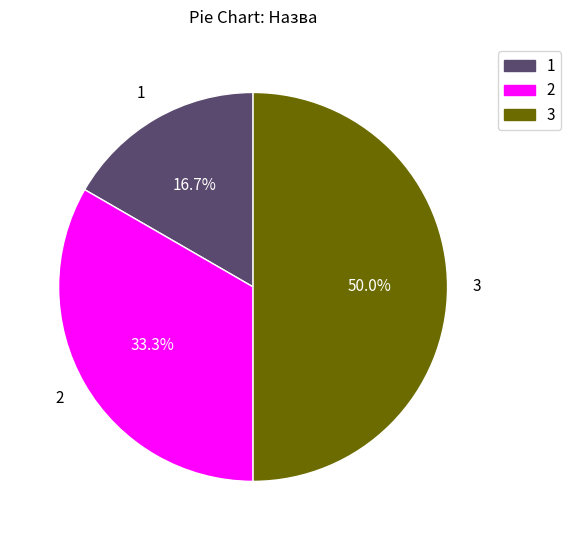

Count the number of slices in the pie.

3